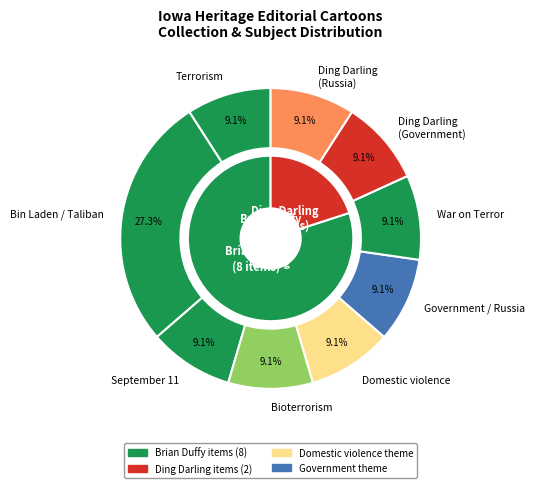

Is Bioterrorism the majority of the pie?

No